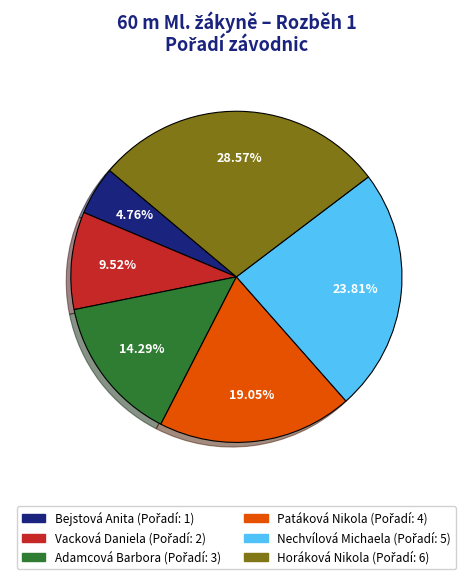

To the nearest percent, what percentage of the pie is Vacková Daniela?

10%